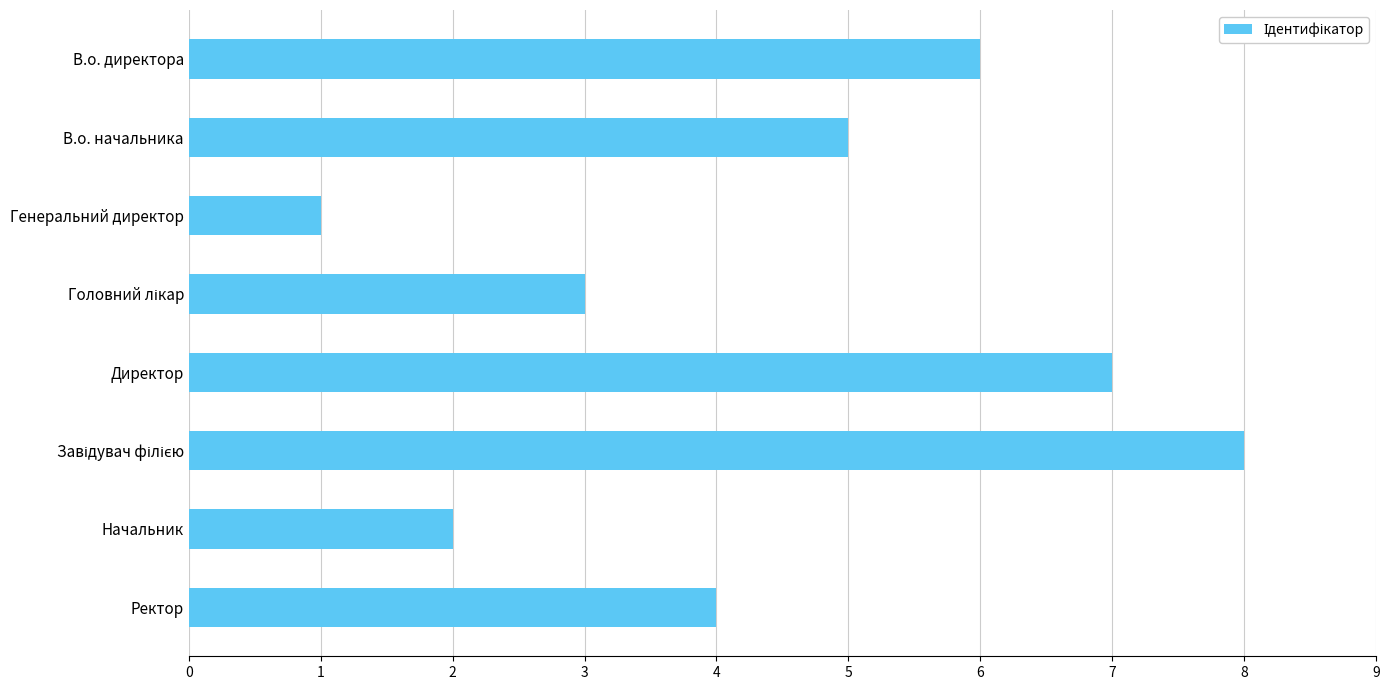

True or false: the data shows 2 at Директор.

False